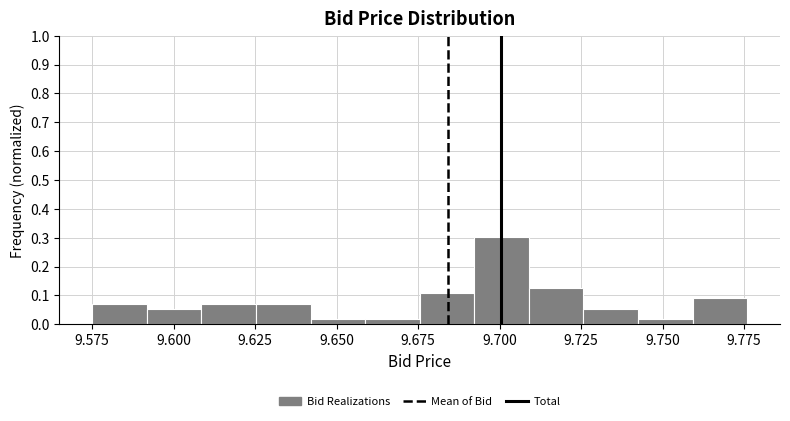

Read against the x-axis, roughly where is the centre of the tallest bar?

9.700